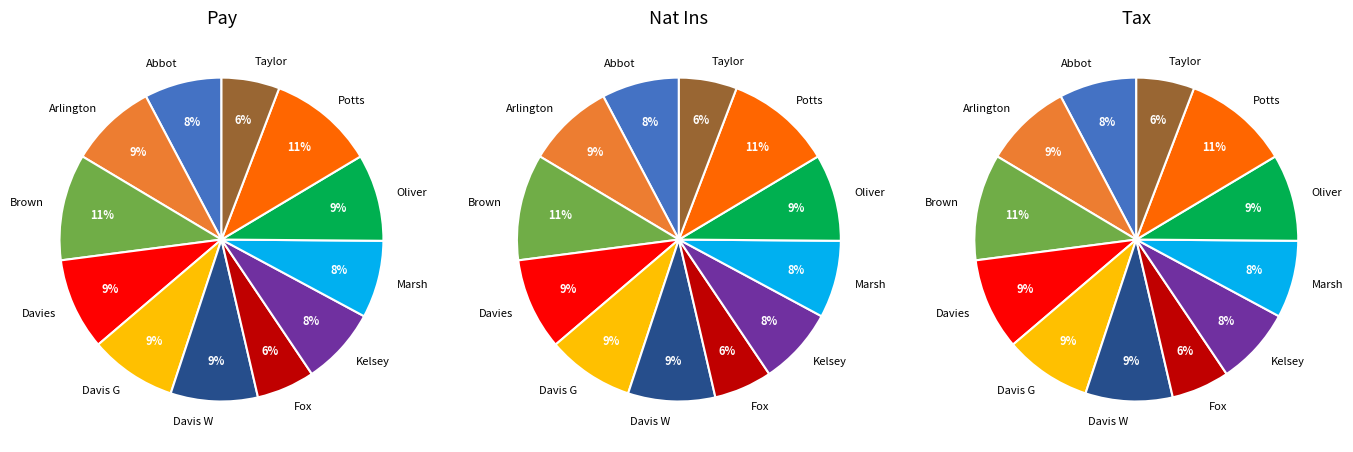

How many slices are in this pie chart?

12